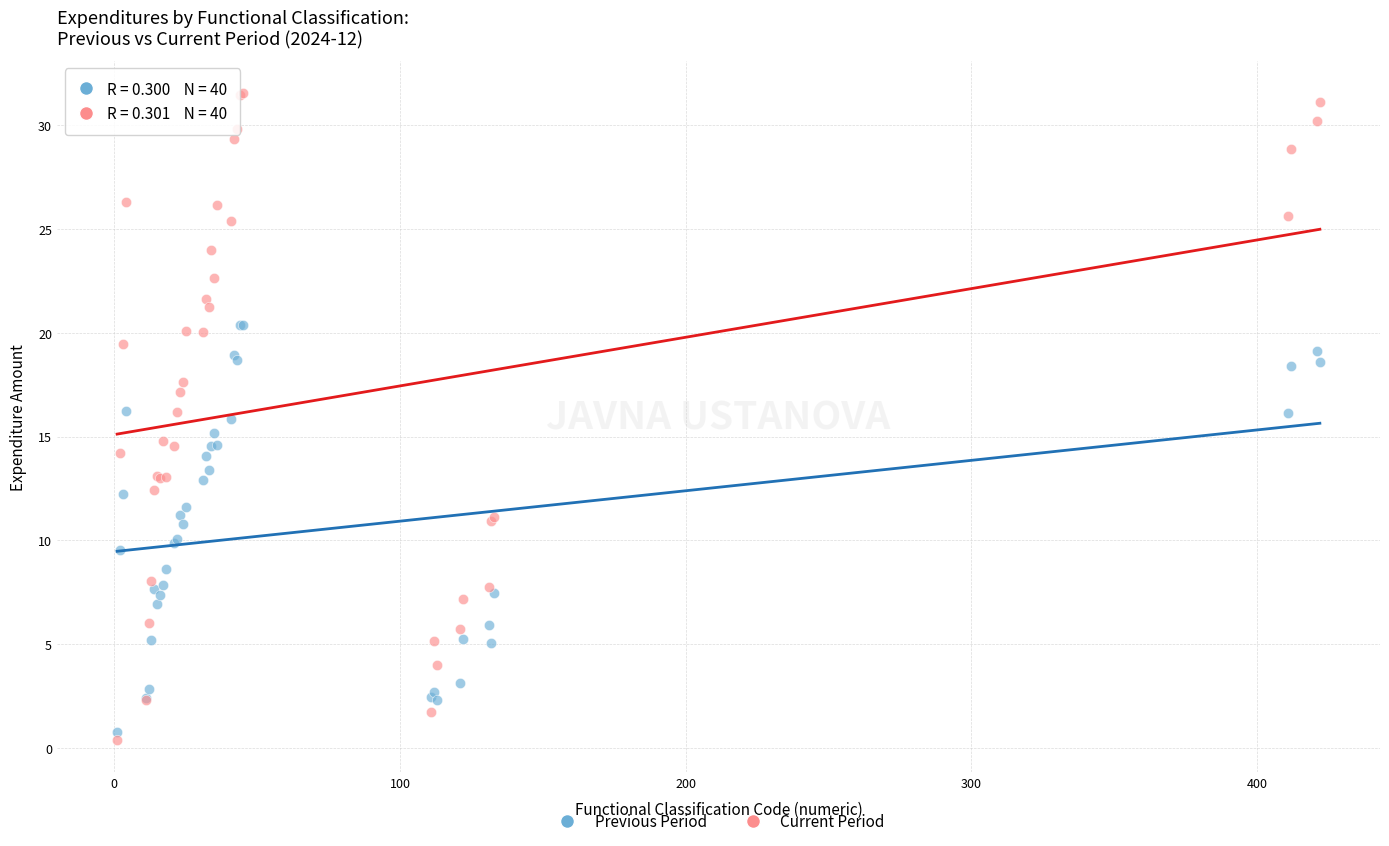

Which series has the largest Y range (max minus min)?

Current Period